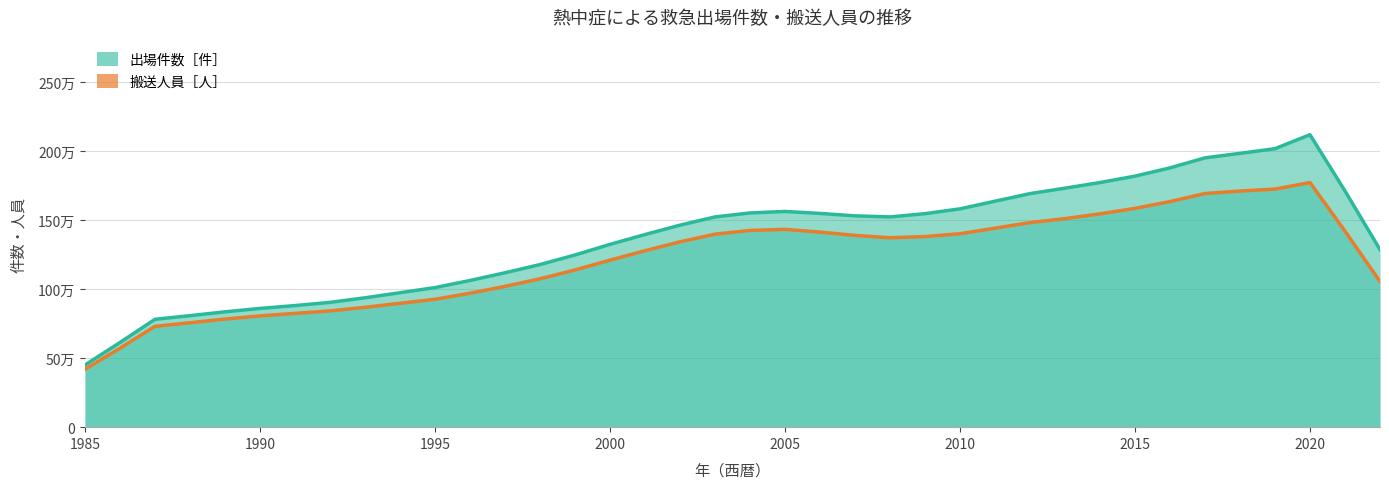

How many lines are shown in the chart?

2